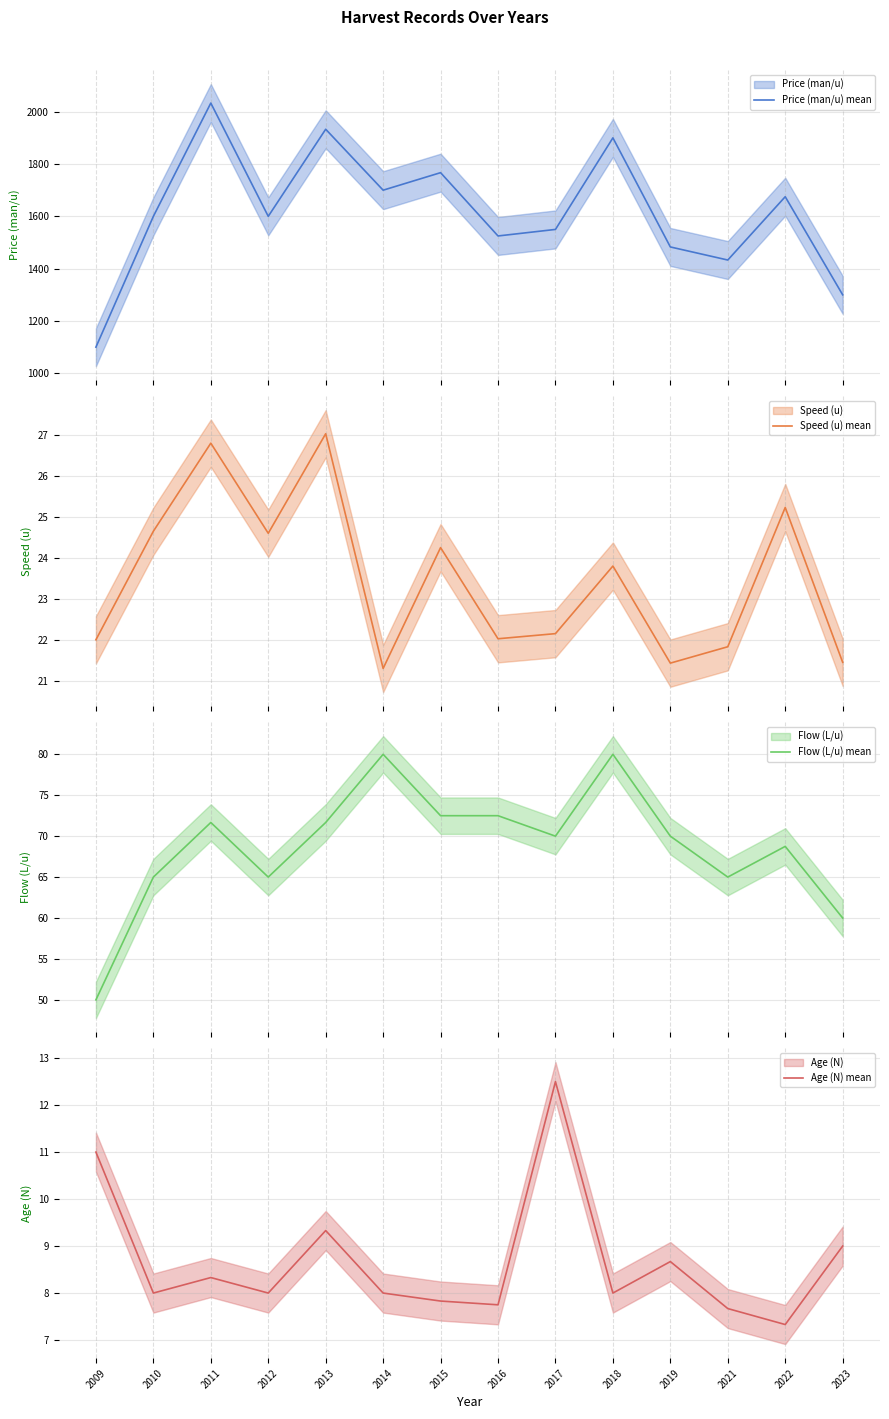

What is the difference between the maximum and second lowest values in the Flow (L/u) mean series?

20.0